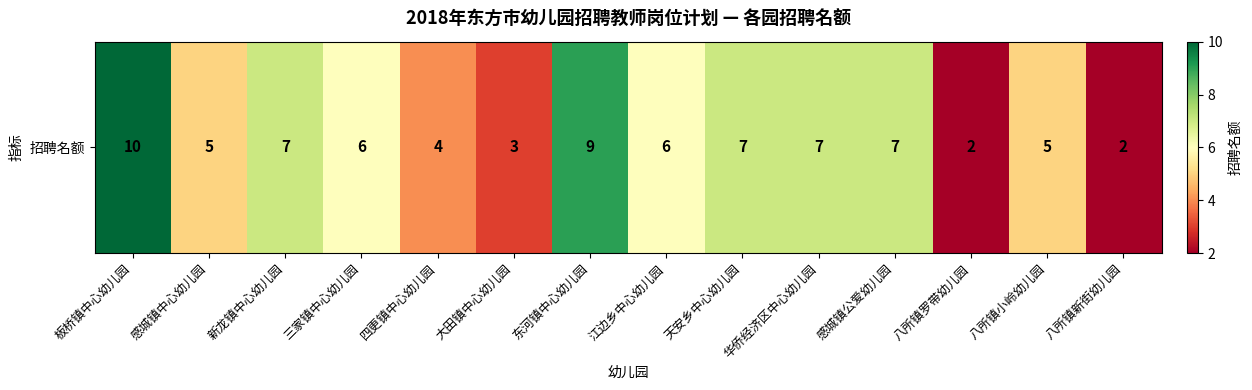

Reading right to left, transcribe all the data shown in this chart.

八所镇新街幼儿园=2	八所镇小岭幼儿园=5	八所镇罗带幼儿园=2	感城镇公爱幼儿园=7	华侨经济区中心幼儿园=7	天安乡中心幼儿园=7	江边乡中心幼儿园=6	东河镇中心幼儿园=9	大田镇中心幼儿园=3	四更镇中心幼儿园=4	三家镇中心幼儿园=6	新龙镇中心幼儿园=7	感城镇中心幼儿园=5	板桥镇中心幼儿园=10